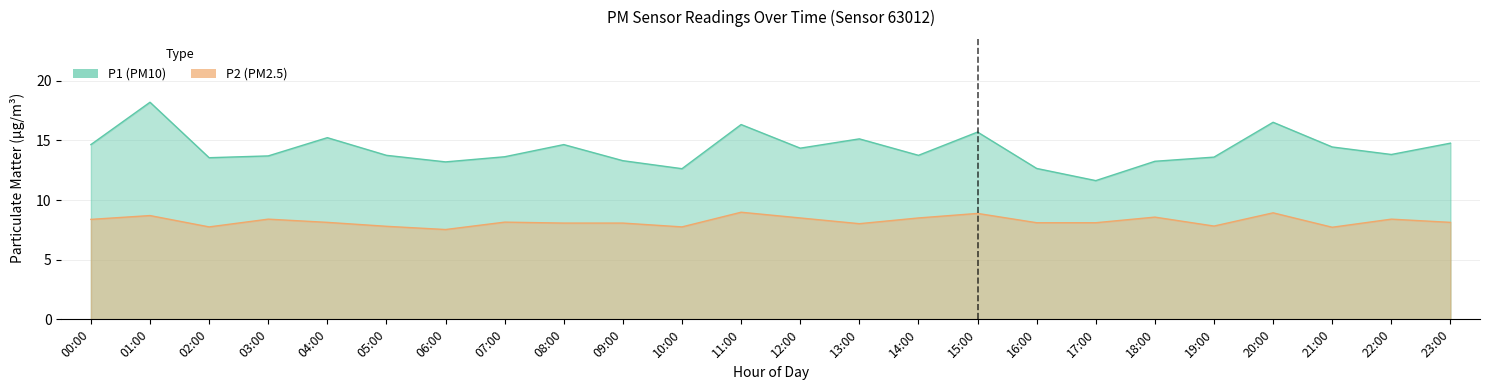

At 06:00, list the series in order from smallest to largest.

P2, P1